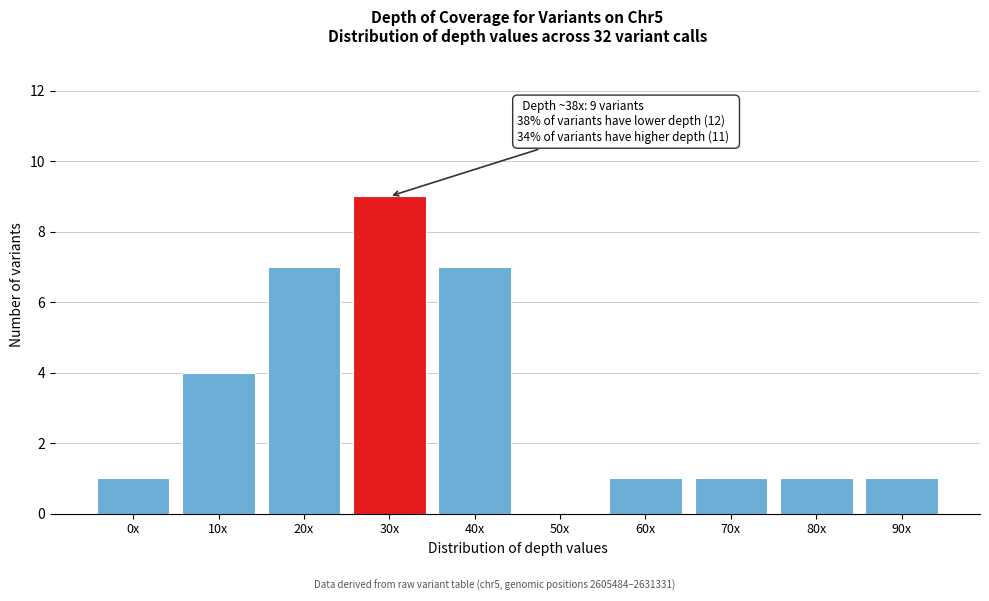

Reading right to left, list all the values displayed in this chart.

90x=1	80x=1	70x=1	60x=1	50x=0	40x=7	30x=9	20x=7	10x=4	0x=1